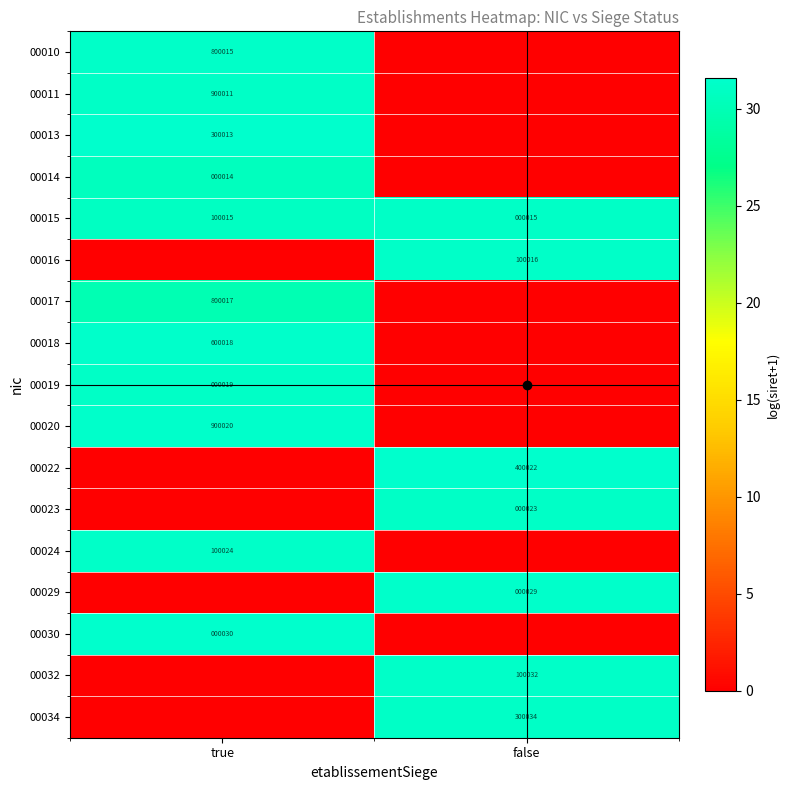

Which label corresponds to the largest value in the chart?

true